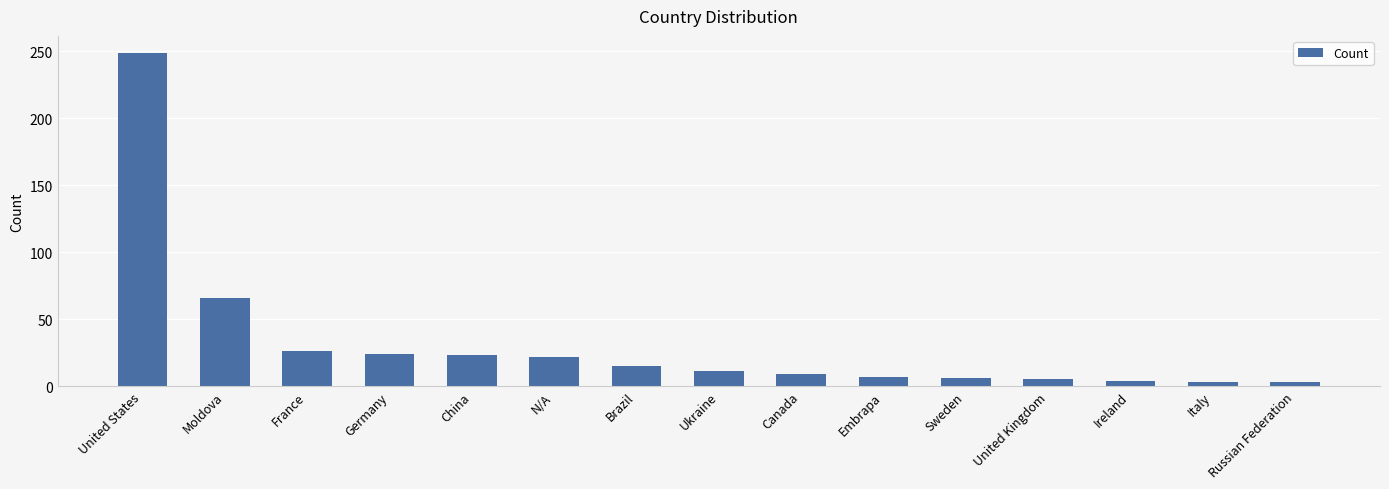

At which label is the value closest to 126?

Moldova